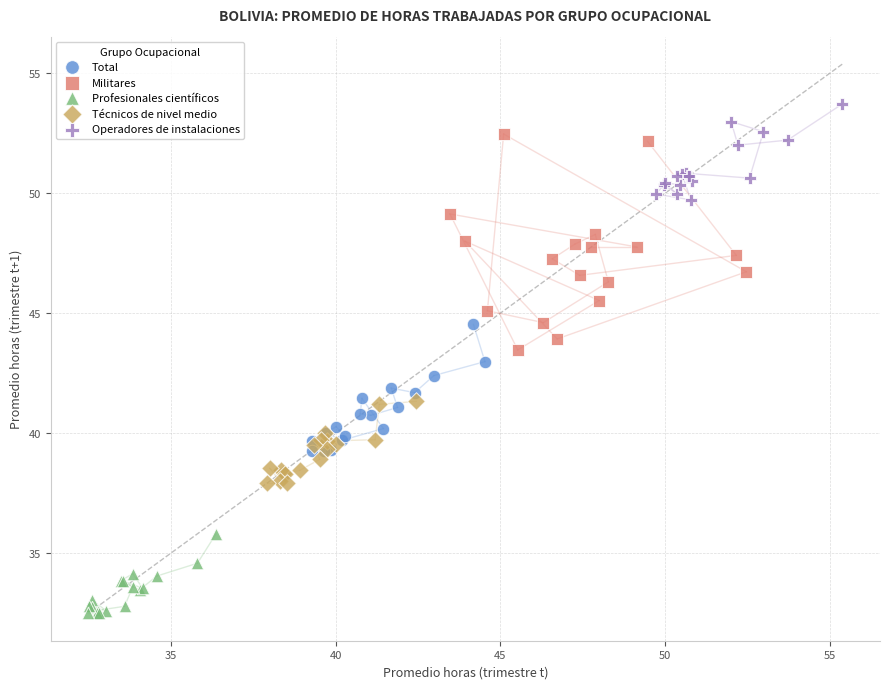

Which series contains the lowest Y value?

Profesionales científicos